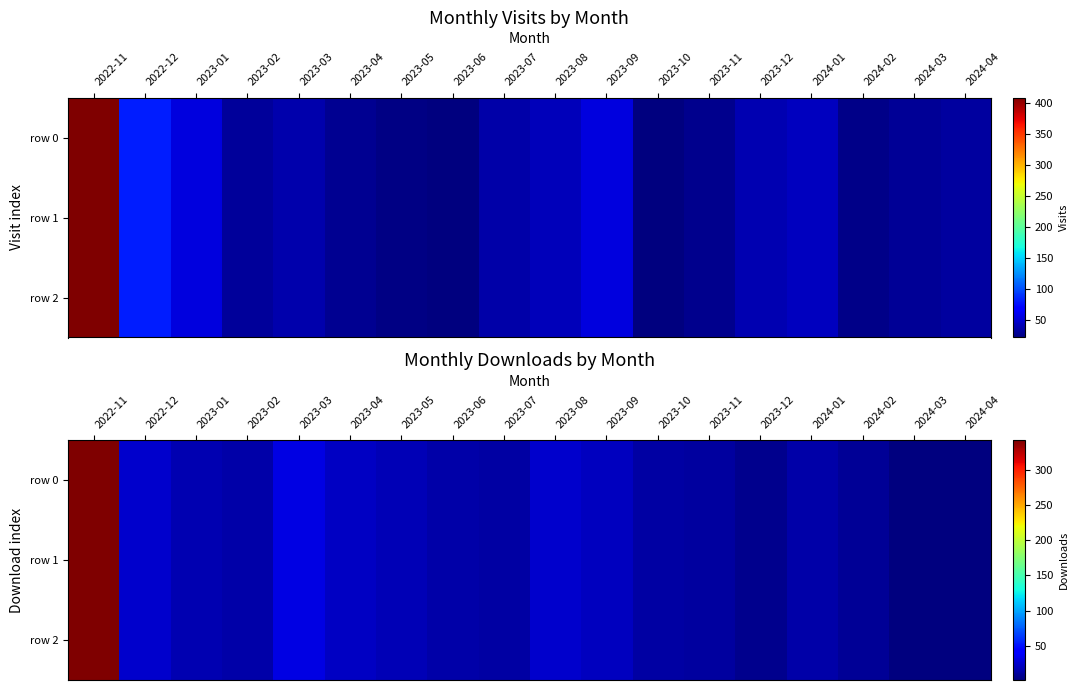

Rank the categories by row 1 value from lowest to highest.

2024-03, 2024-04, 2023-12, 2024-02, 2023-11, 2023-10, 2023-07, 2023-02, 2023-06, 2024-01, 2023-01, 2023-05, 2023-09, 2023-04, 2022-12, 2023-08, 2023-03, 2022-11